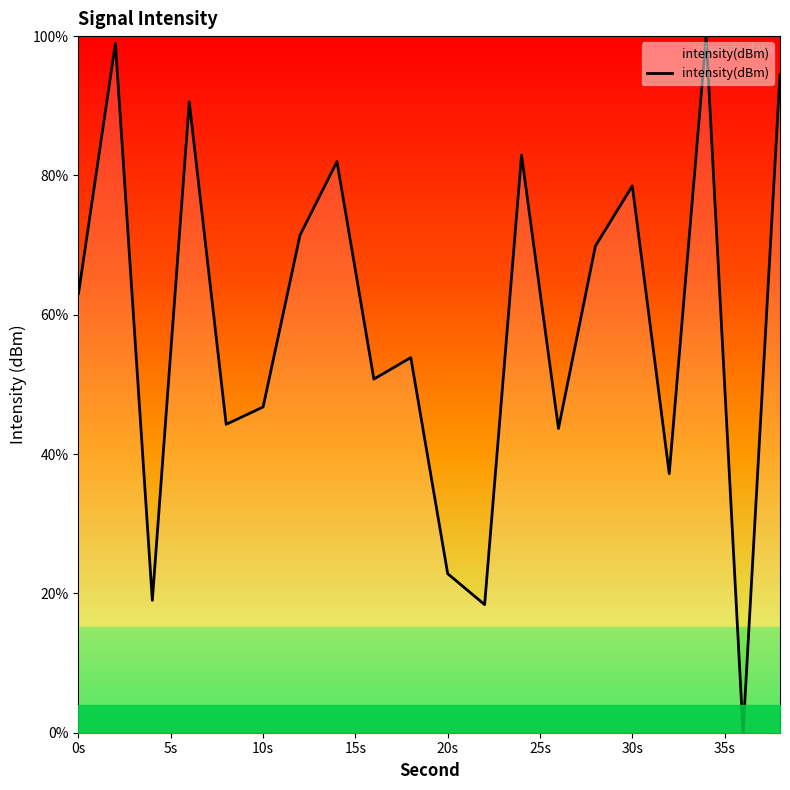

What is the average value?

58.4